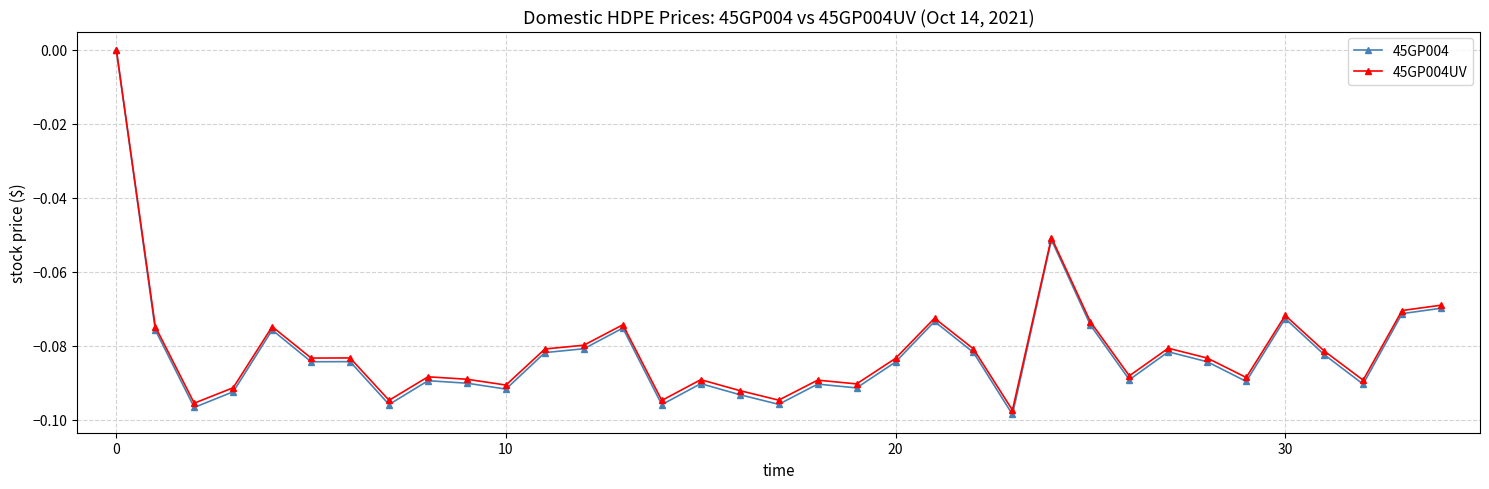

True or false: 45GP004 has more than 2 points higher than both neighbors.

True